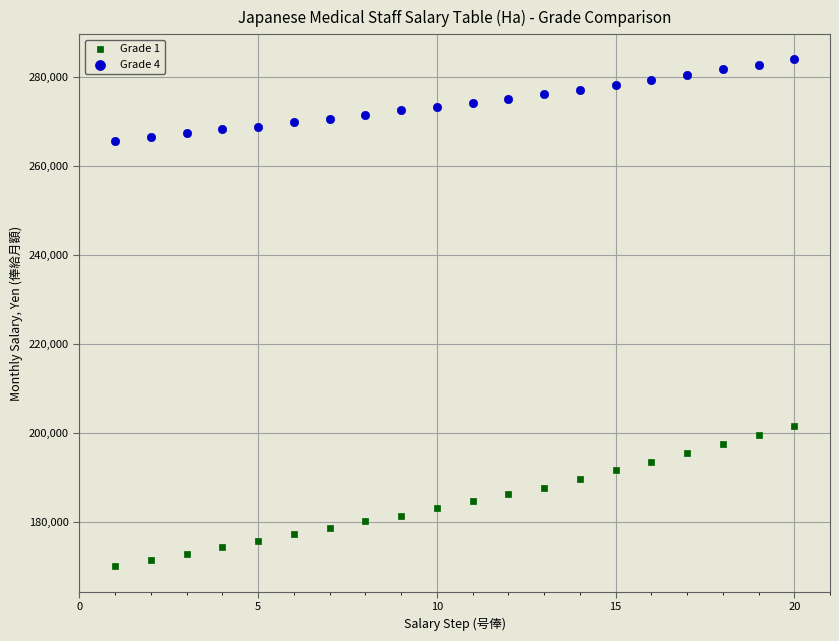

Which series has the largest Y range (max minus min)?

Grade 1